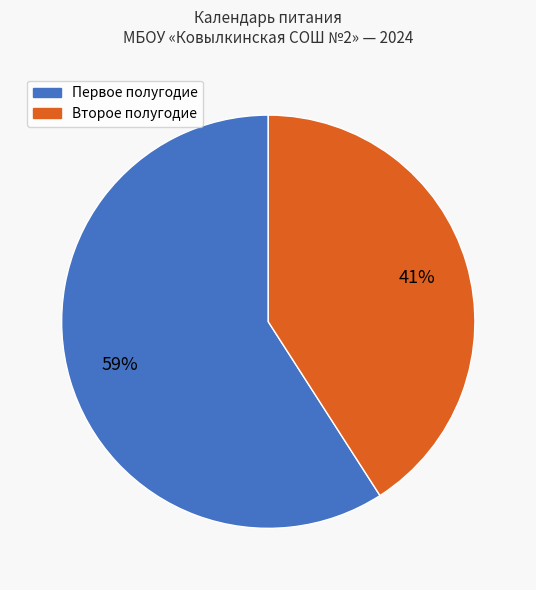

To the nearest percent, what is the difference between the largest and smallest slice percentages?

18%